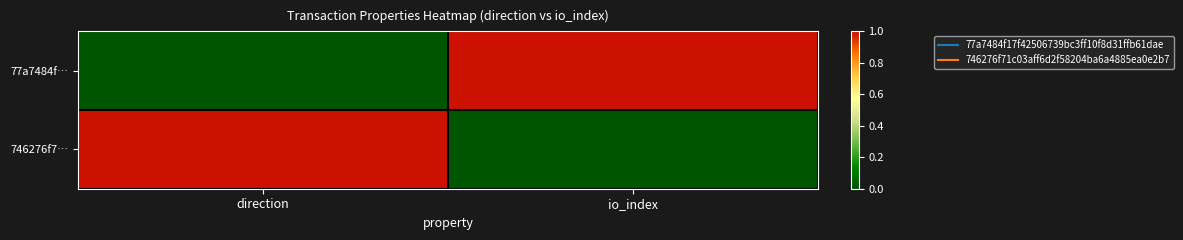

Which series has the widest spread of values?

77a7484f…